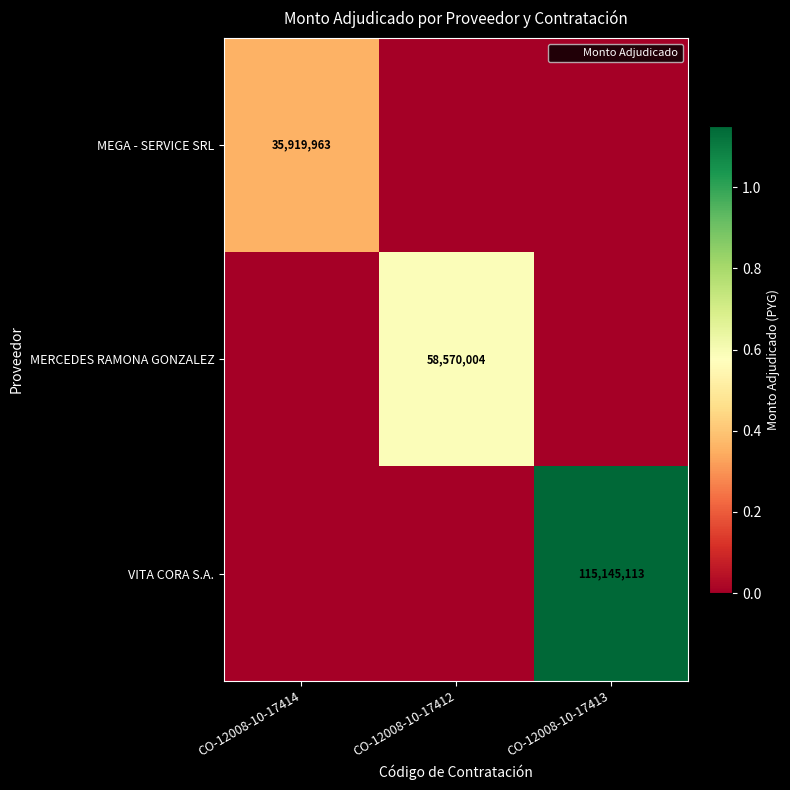

What is the sum of all MERCEDES RAMONA GONZALEZ values?

58570004